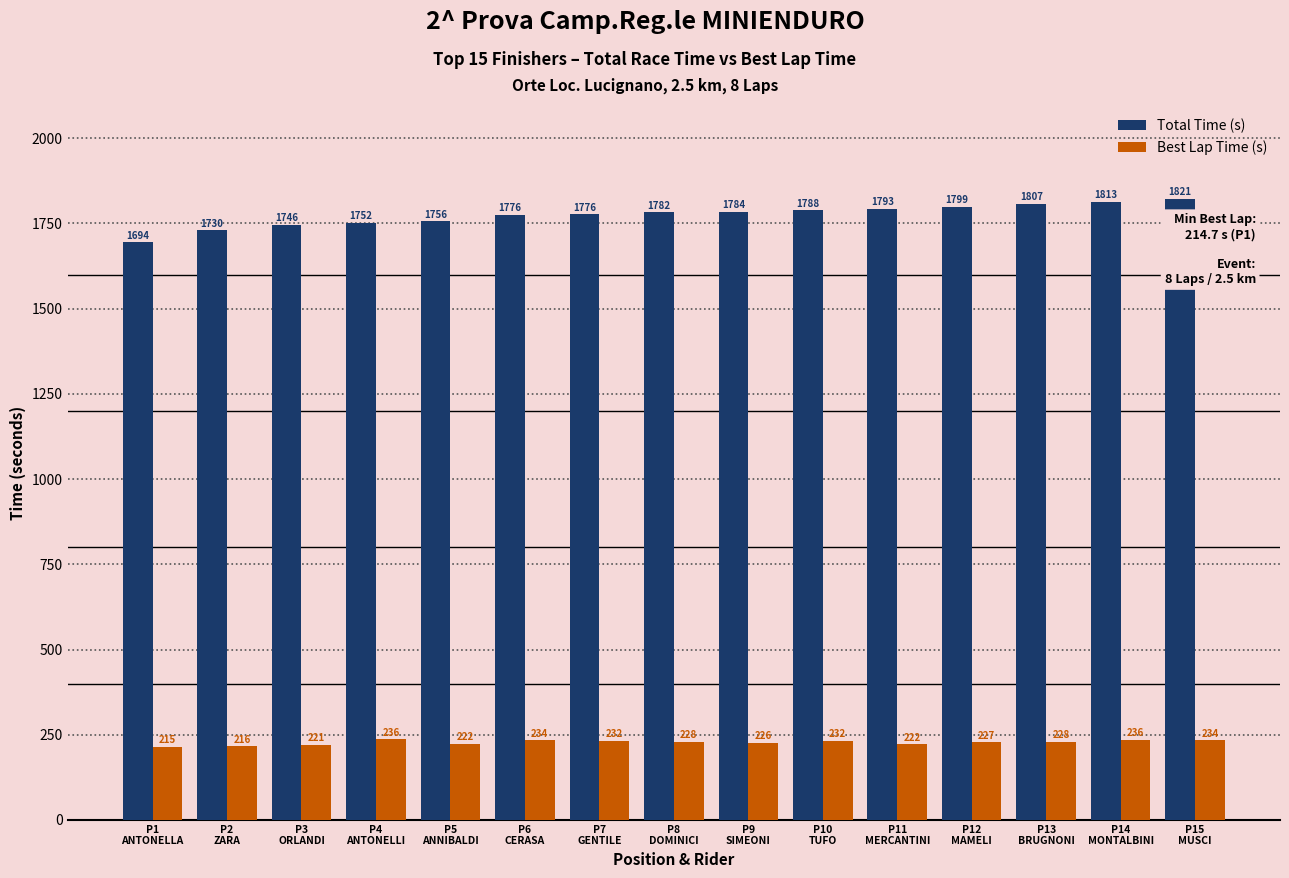

Rank the series by their maximum value, from highest to lowest.

Total Time (s), Best Lap Time (s)